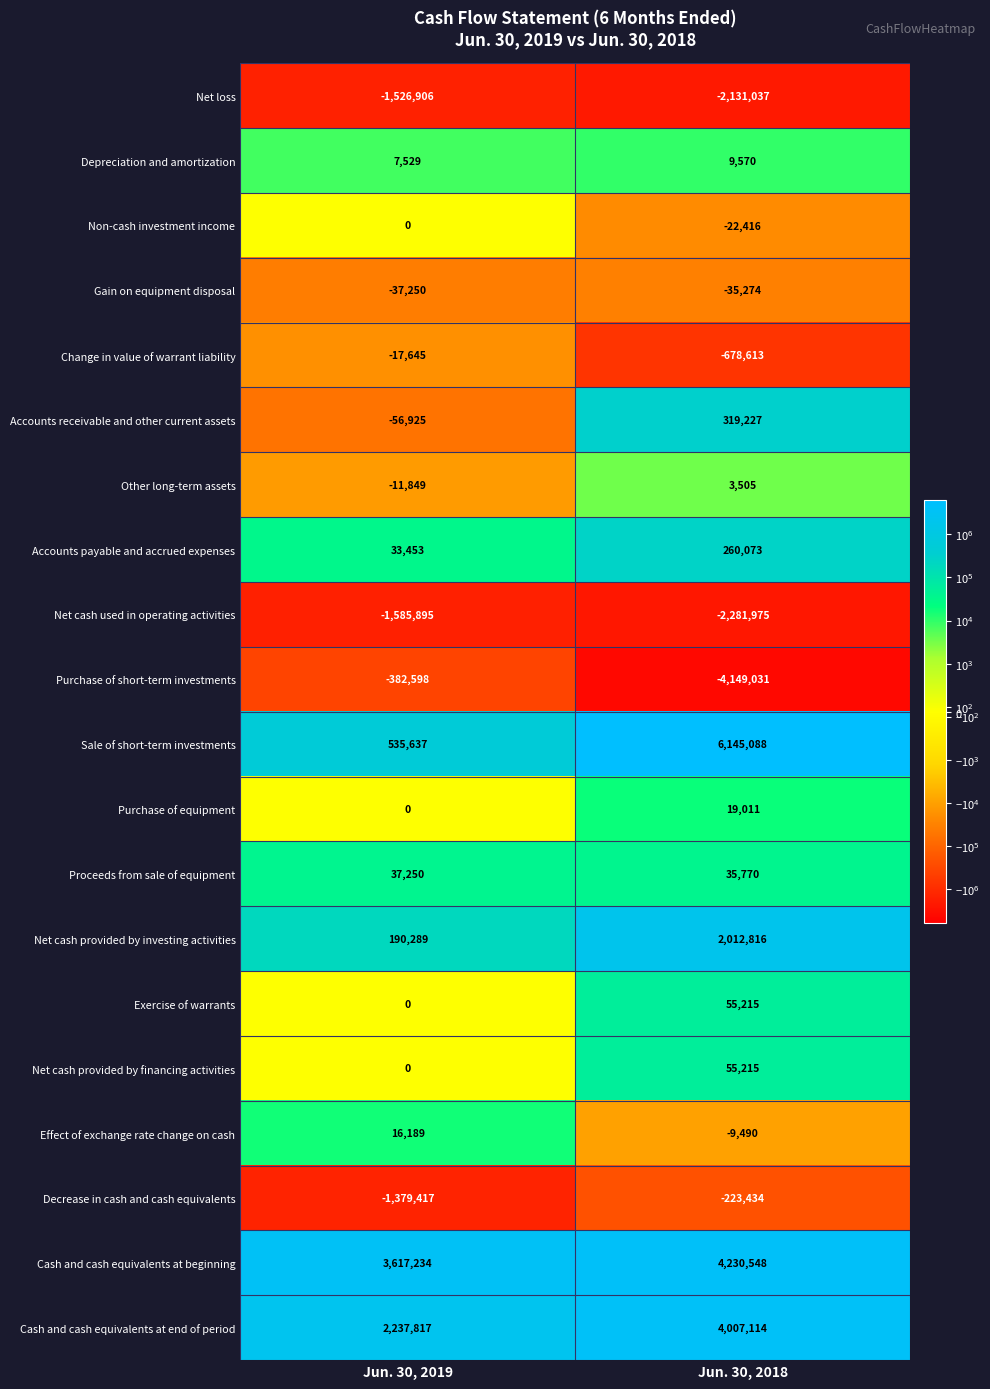

Which series has the largest total across all categories?

Cash and cash equivalents at beginning